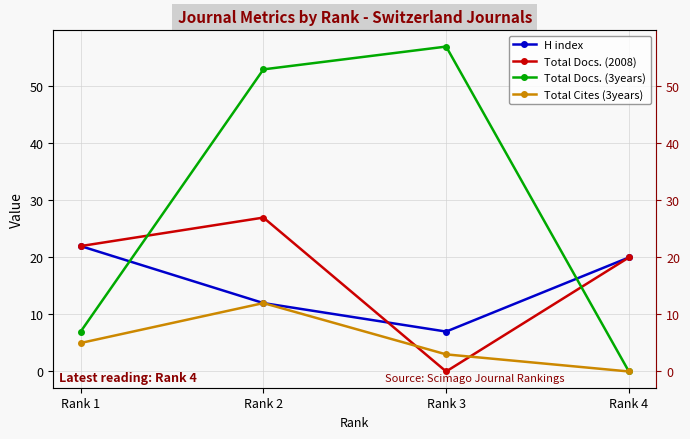

Between Rank 4 and Rank 1, which is larger?

Rank 1